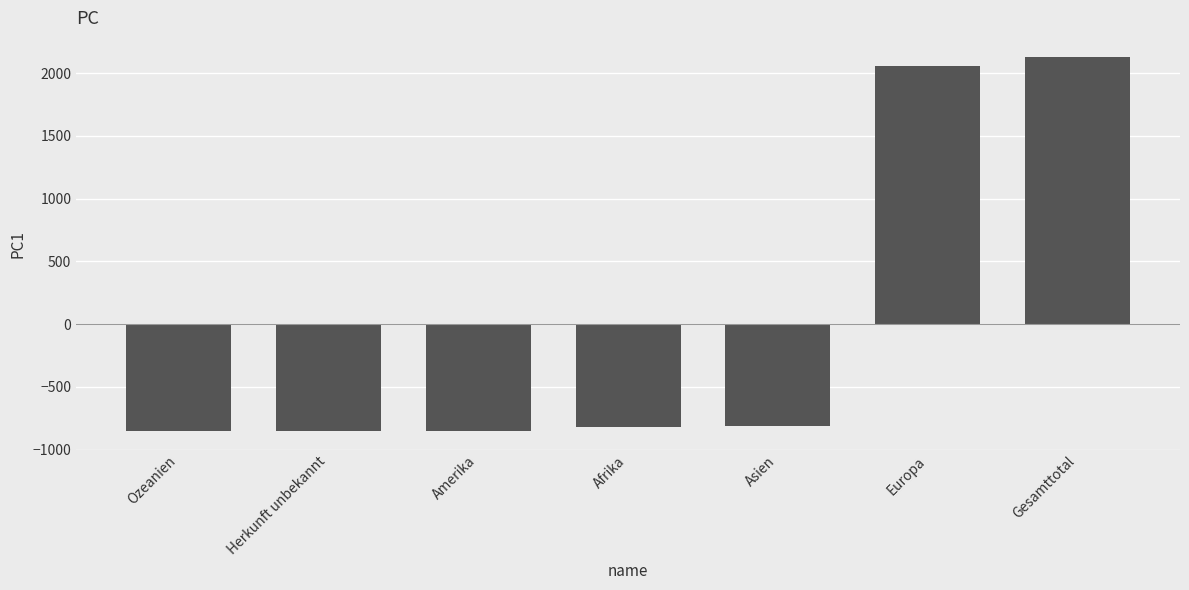

What is the ratio of the value at Europa to the value at Gesamttotal?

1.0